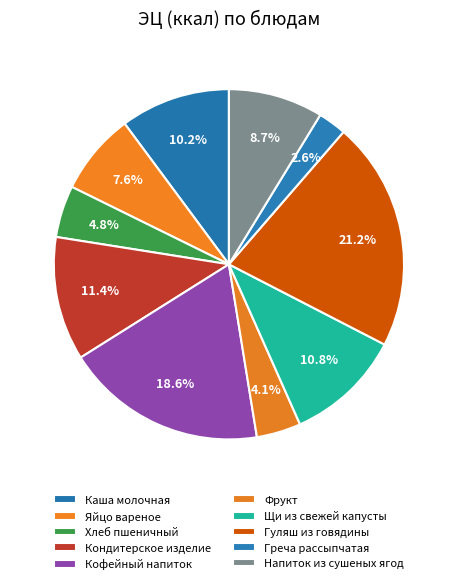

What percentage is NOT represented by Гуляш из говядины?

78.8%